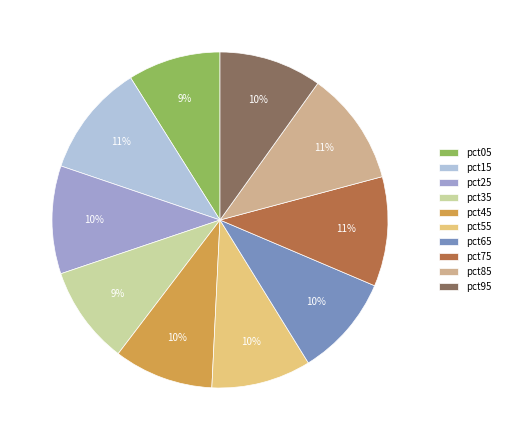

To the nearest percent, what is the difference between the largest and smallest slice percentages?

2%